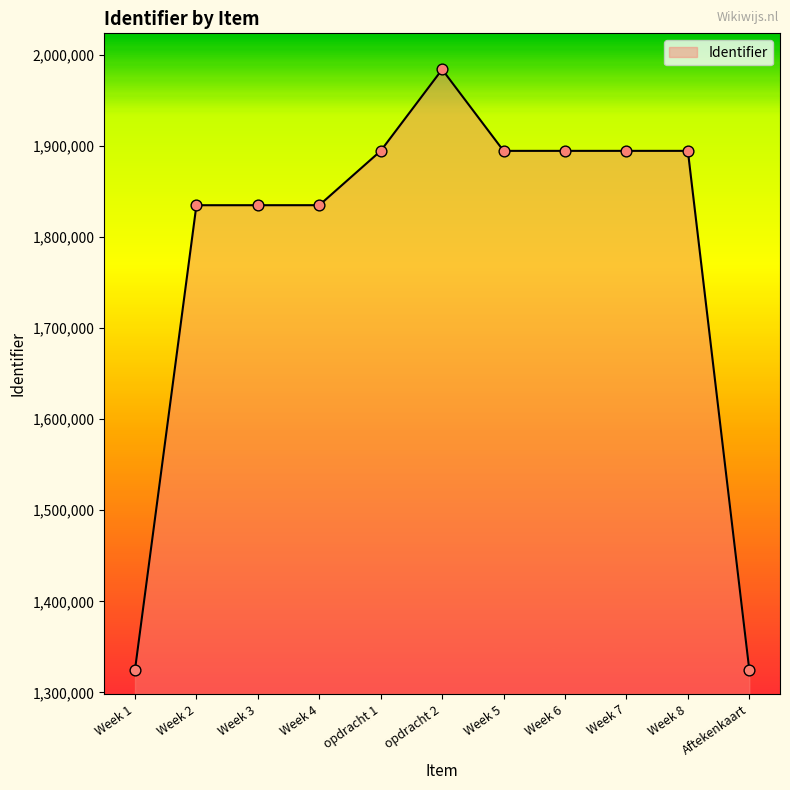

What is the change in value from Week 4 to opdracht 2?

+149048